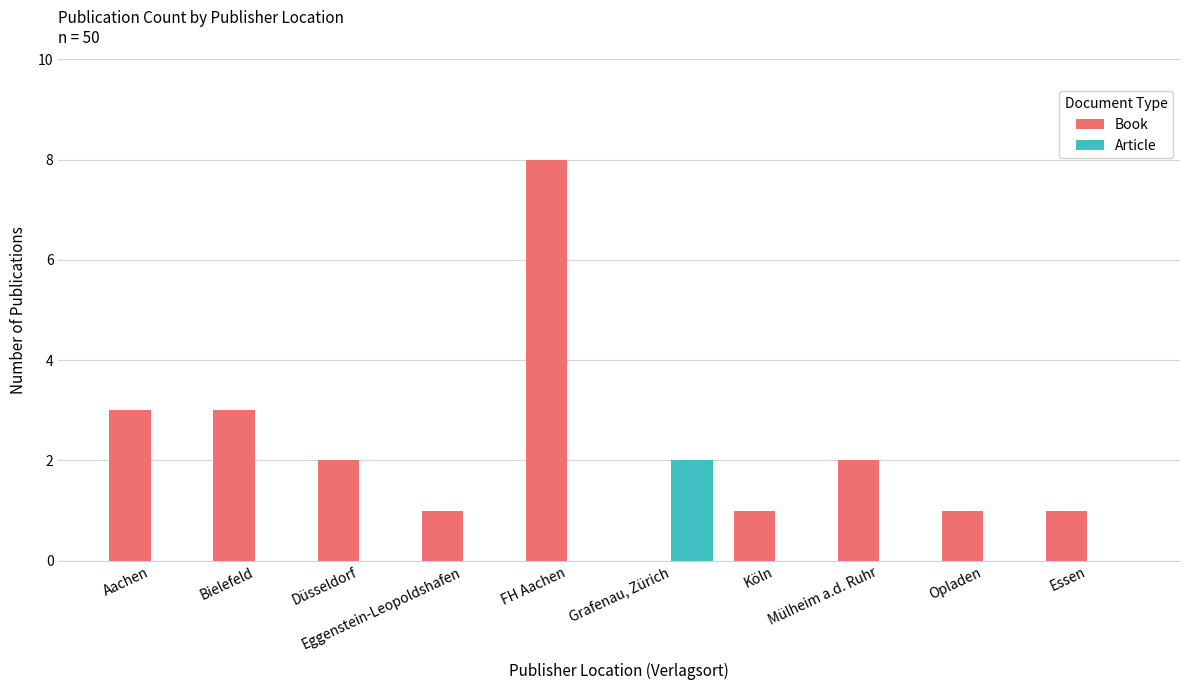

Are the bars horizontal?

No